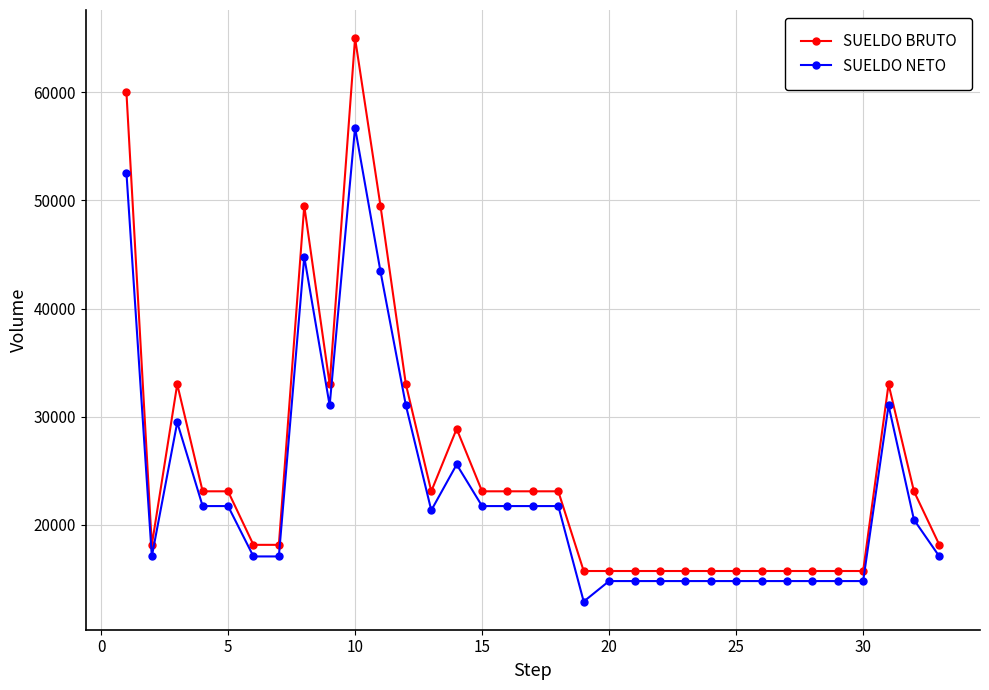

List the series in order of their peak value, lowest first.

SUELDO NETO, SUELDO BRUTO